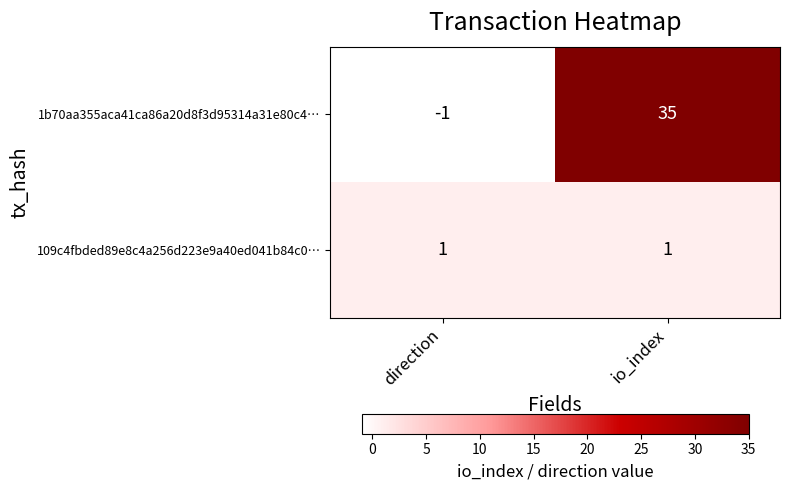

Rank the series at direction from highest to lowest value.

109c4fbded89e8c4a256d223e9a40ed041b84c0…, 1b70aa355aca41ca86a20d8f3d95314a31e80c4…